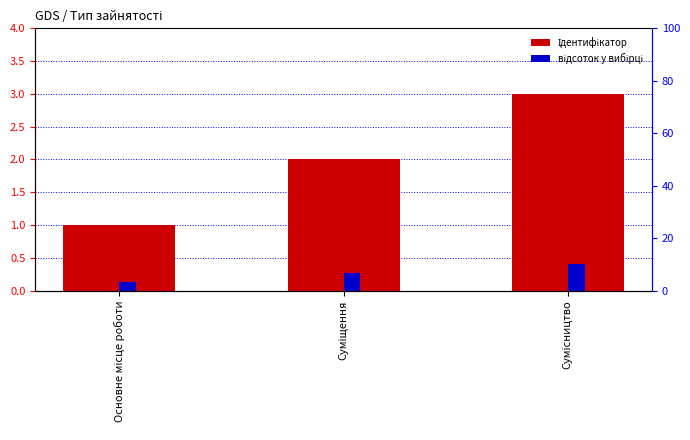

Where does the відсоток у вибірці series first go above 6?

Суміщення